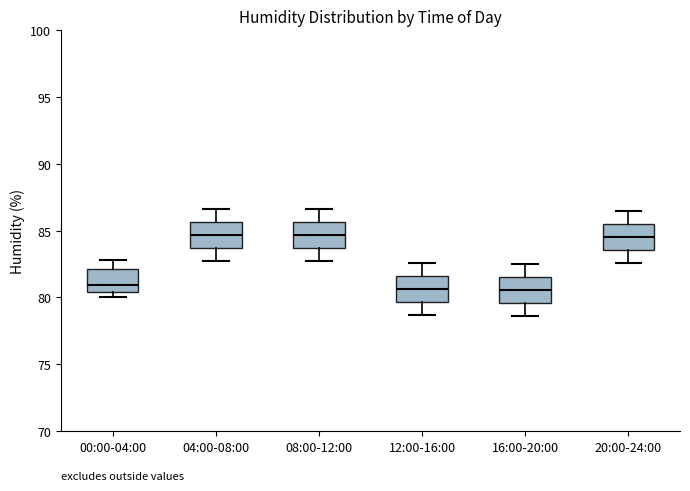

Reading left to right, read every box against the y-axis: the position of its median line, the range the box covers, and the ends of its whiskers. The values are not printed on the chart, so give them approximately, as read against the axis.

00:00-04:00: median 81.0, box 80.5 to 82.0, whiskers 80.0 to 83.0
04:00-08:00: median 84.5, box 83.5 to 85.5, whiskers 82.5 to 86.5
08:00-12:00: median 84.5, box 83.5 to 85.5, whiskers 82.5 to 86.5
12:00-16:00: median 80.5, box 79.5 to 81.5, whiskers 78.5 to 82.5
16:00-20:00: median 80.5, box 79.5 to 81.5, whiskers 78.5 to 82.5
20:00-24:00: median 84.5, box 83.5 to 85.5, whiskers 82.5 to 86.5